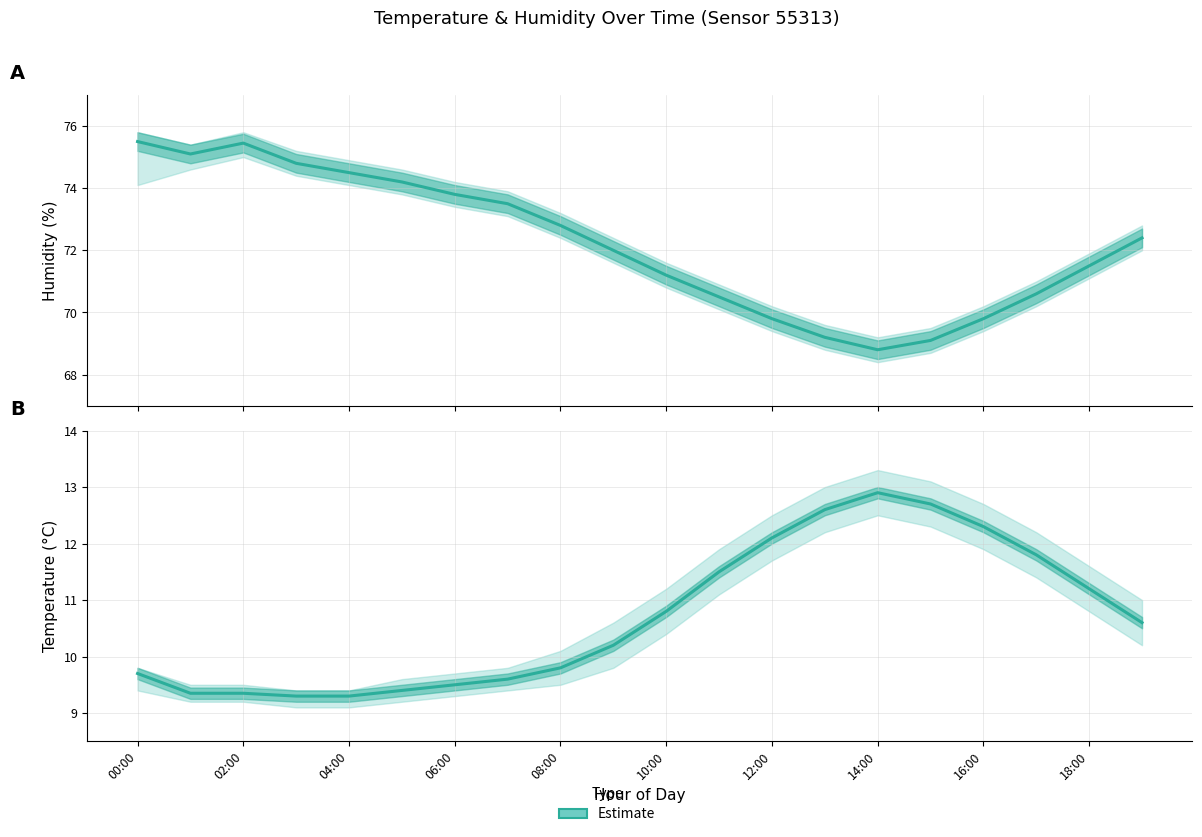

How many lines are shown in the chart?

1